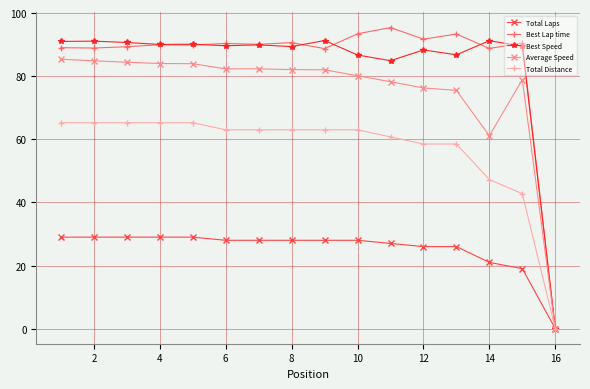

What is the maximum value shown in the chart?

95.4